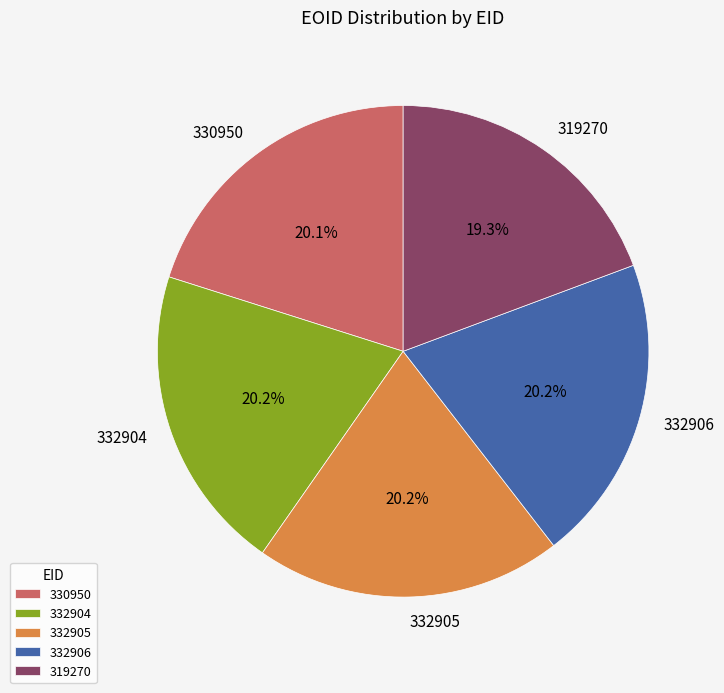

Approximately how many times larger is the value at 332904 compared to 332905?

1.0